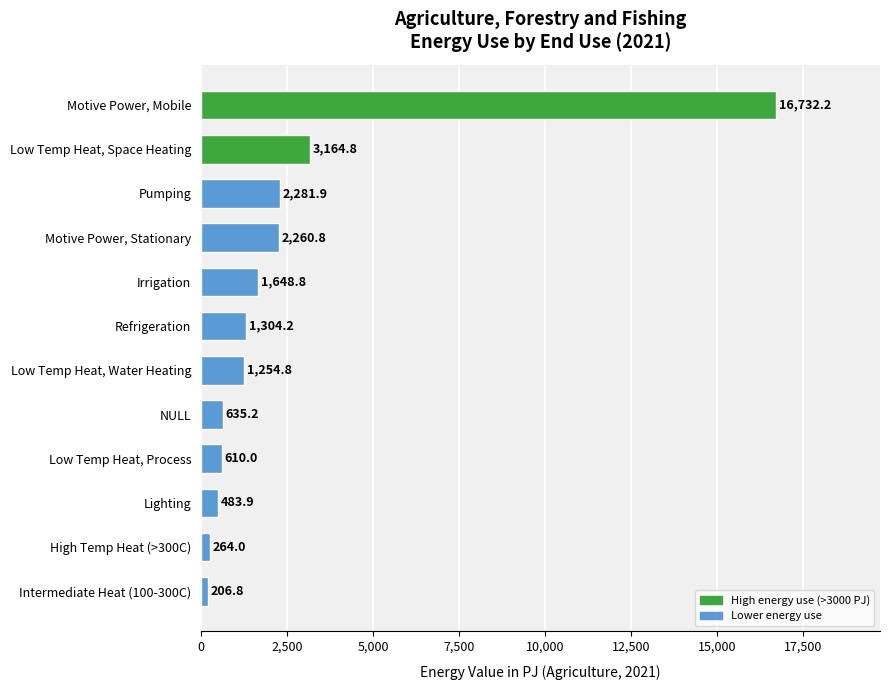

Reading top to bottom, what are all the values shown in this chart?

16732.2	3164.8	2281.9	2260.8	1648.8	1304.2	1254.8	635.2	610.0	483.9	264.0	206.8